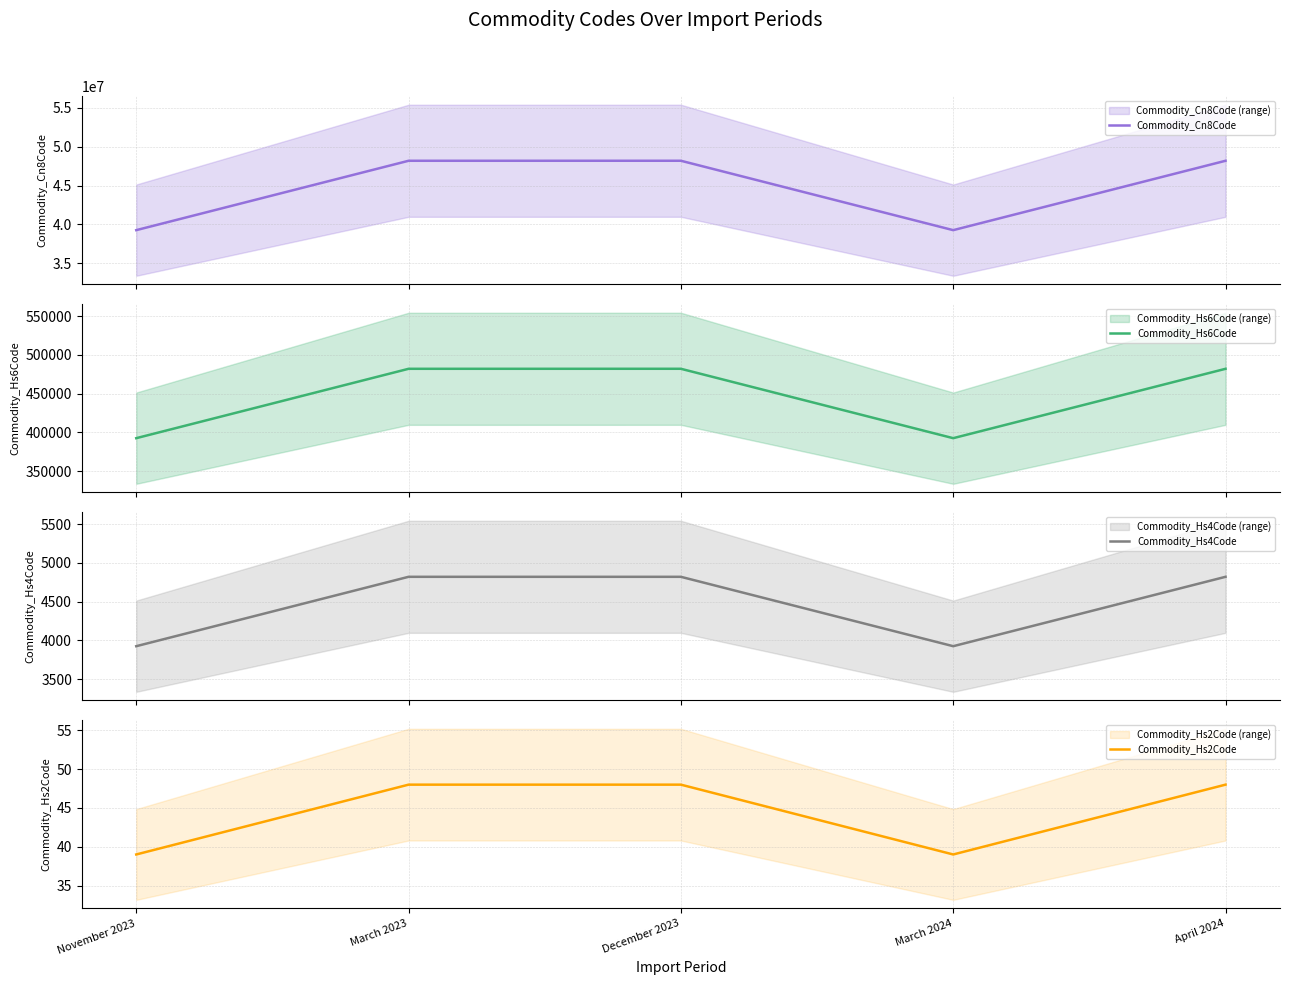

What are all the series names shown in the legend?

Commodity_Cn8Code, Commodity_Hs6Code, Commodity_Hs4Code, Commodity_Hs2Code